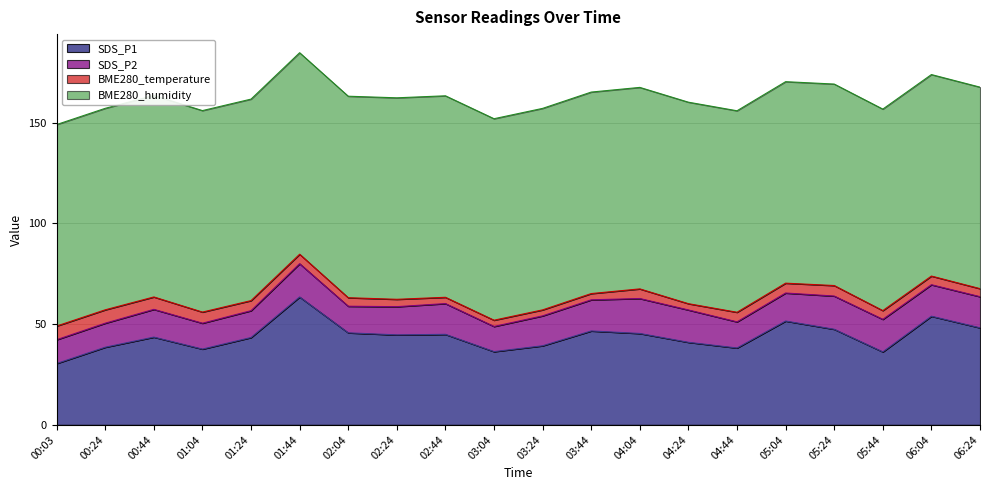

Reading left to right, transcribe all the data shown in this chart.

SDS_P1: 00:03=30.4	00:24=38.5	00:44=43.5	01:04=37.6	01:24=43.4	01:44=63.5	02:04=45.7	02:24=44.6	02:44=44.9	03:04=36.4	03:24=39.2	03:44=46.6	04:04=45.4	04:24=41.0	04:44=38.1	05:04=51.5	05:24=47.5	05:44=36.2	06:04=53.9	06:24=48.2
SDS_P2: 00:03=11.8	00:24=11.9	00:44=13.8	01:04=12.8	01:24=13.3	01:44=16.5	02:04=13.2	02:24=14.0	02:44=15.3	03:04=12.5	03:24=14.8	03:44=15.4	04:04=17.4	04:24=16.1	04:44=13.0	05:04=13.9	05:24=16.5	05:44=16.1	06:04=15.6	06:24=15.4
BME280_temperature: 00:03=6.8	00:24=6.6	00:44=6.2	01:04=5.5	01:24=5.0	01:44=4.7	02:04=4.2	02:24=3.7	02:44=3.1	03:04=3.1	03:24=3.0	03:44=3.1	04:04=4.8	04:24=3.1	04:44=4.8	05:04=4.9	05:24=5.2	05:44=4.3	06:04=4.3	06:24=4.0
BME280_humidity: 00:03=100.0	00:24=100.0	00:44=100.0	01:04=100.0	01:24=100.0	01:44=100.0	02:04=100.0	02:24=100.0	02:44=100.0	03:04=100.0	03:24=100.0	03:44=100.0	04:04=100.0	04:24=100.0	04:44=100.0	05:04=100.0	05:24=100.0	05:44=100.0	06:04=100.0	06:24=100.0